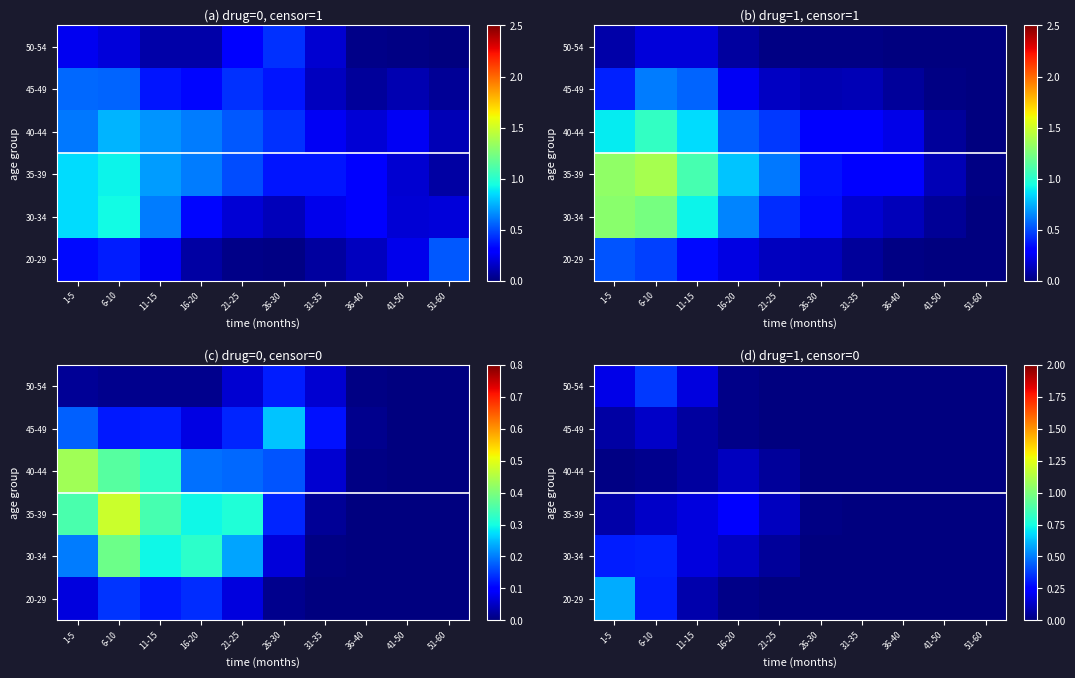

At how many categories does at least one series exceed 0?

7